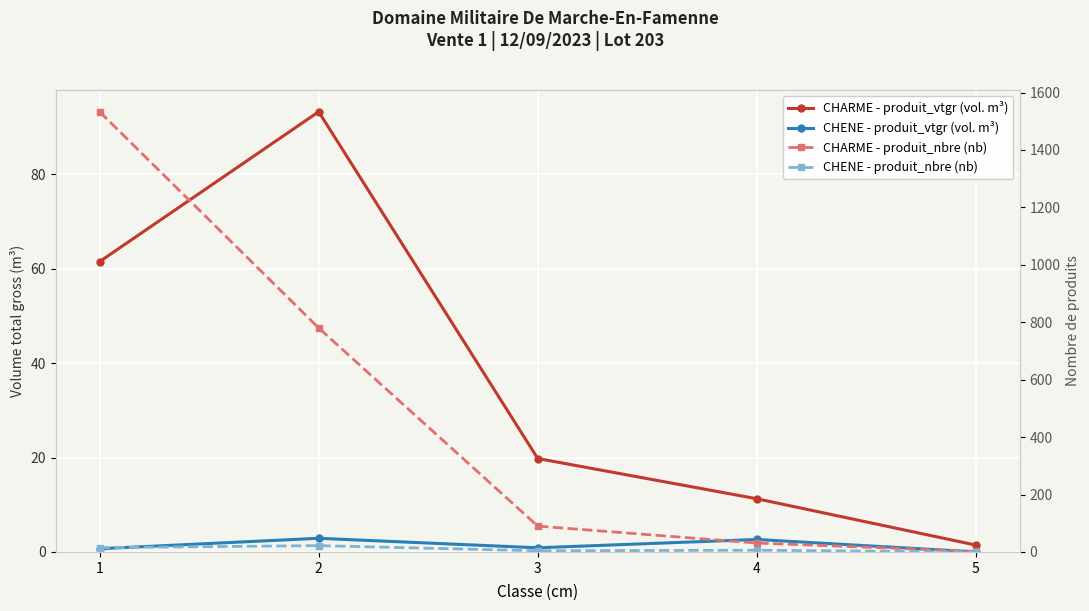

Rank the series at 5 from lowest to highest value.

CHENE - produit_vtgr (vol. m³), CHENE - produit_nbre (nb), CHARME - produit_vtgr (vol. m³), CHARME - produit_nbre (nb)